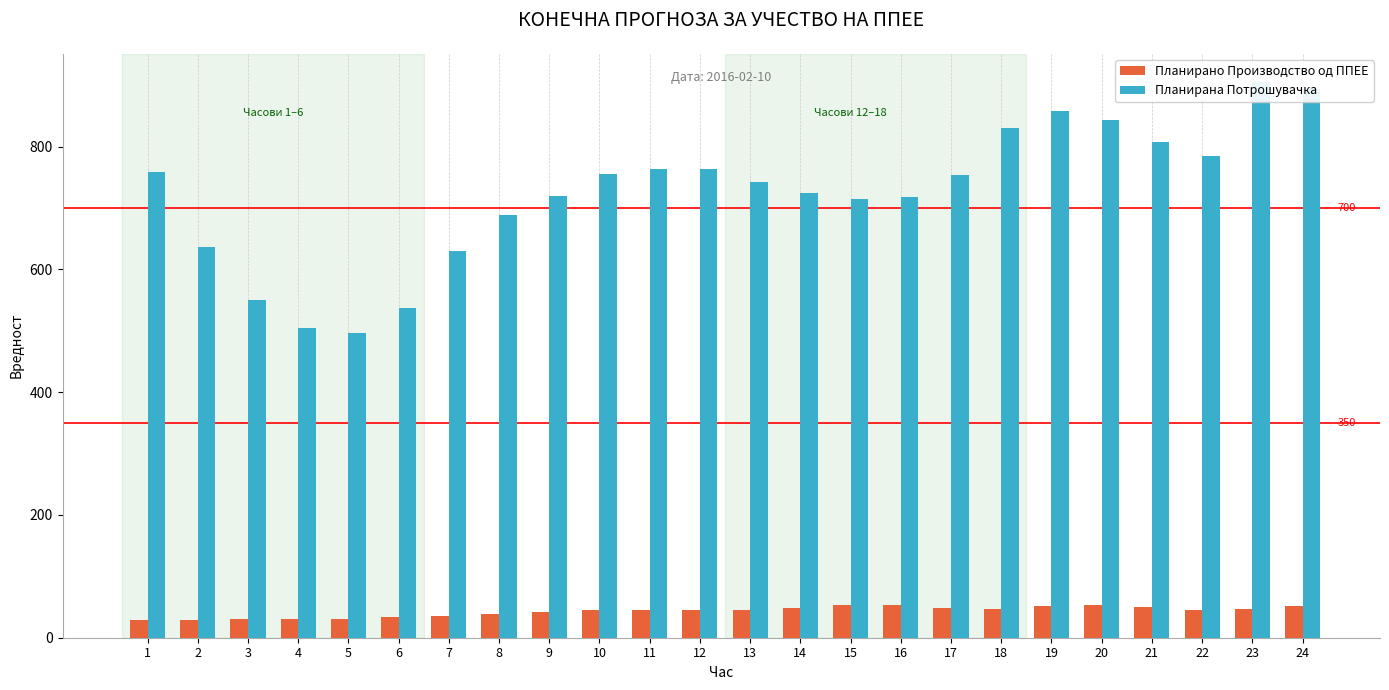

Rank the categories by Планирано Производство од ППЕЕ value from lowest to highest.

1, 2, 4, 3, 5, 6, 7, 8, 9, 10, 22, 12, 13, 11, 23, 18, 14, 17, 21, 19, 24, 20, 15, 16